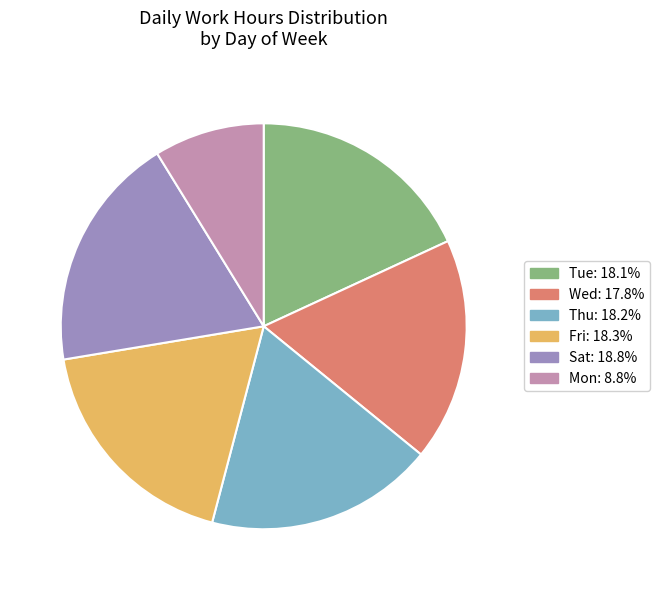

Count the number of slices in the pie.

6